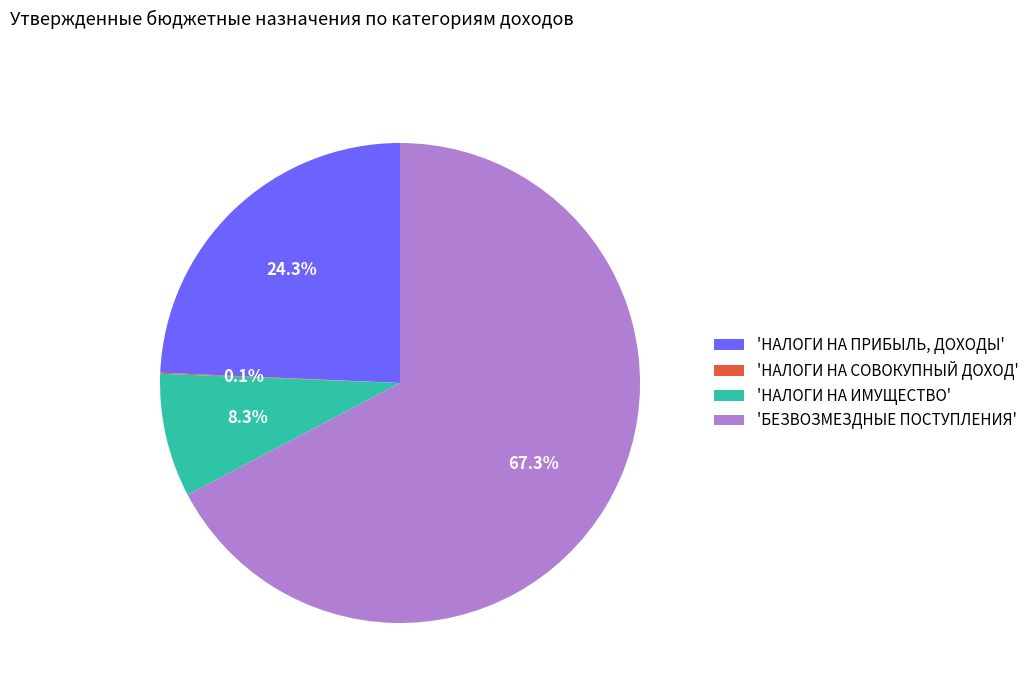

Which category has the biggest portion of the pie?

'БЕЗВОЗМЕЗДНЫЕ ПОСТУПЛЕНИЯ'